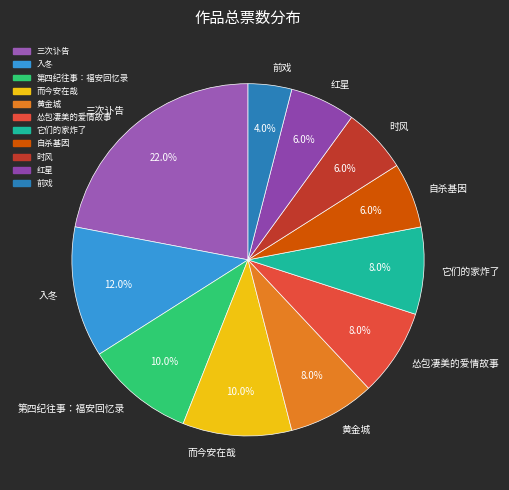

Between 入冬 and 三次讣告, which is larger?

三次讣告